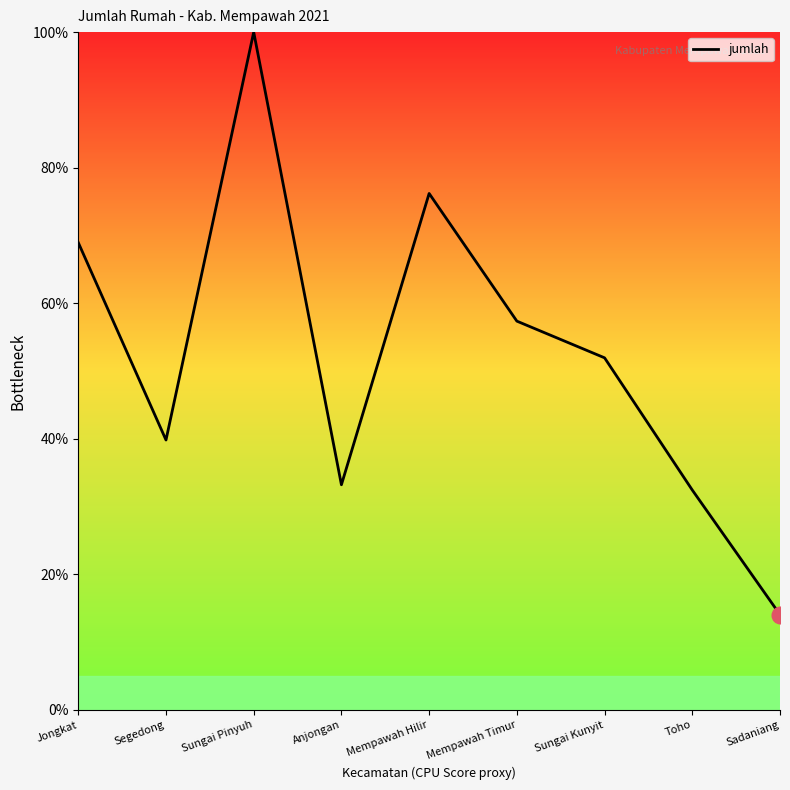

What is the average value?

52.7